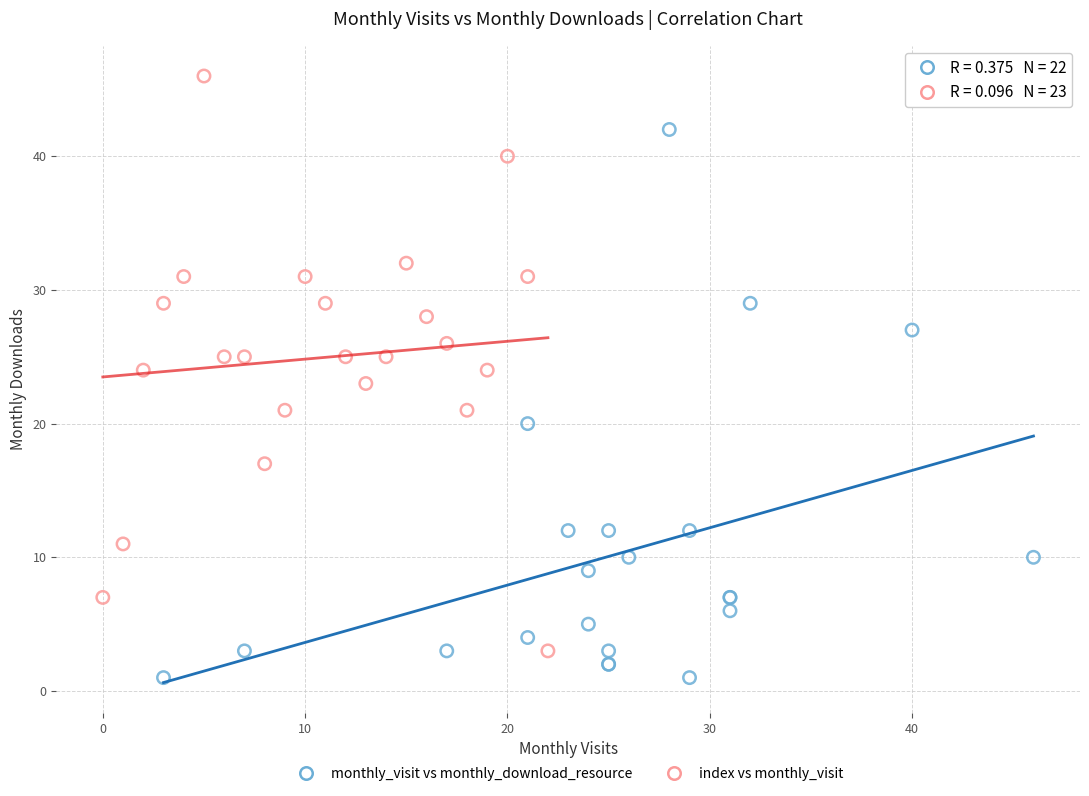

Which series contains the lowest Y value?

monthly_visit vs monthly_download_resource